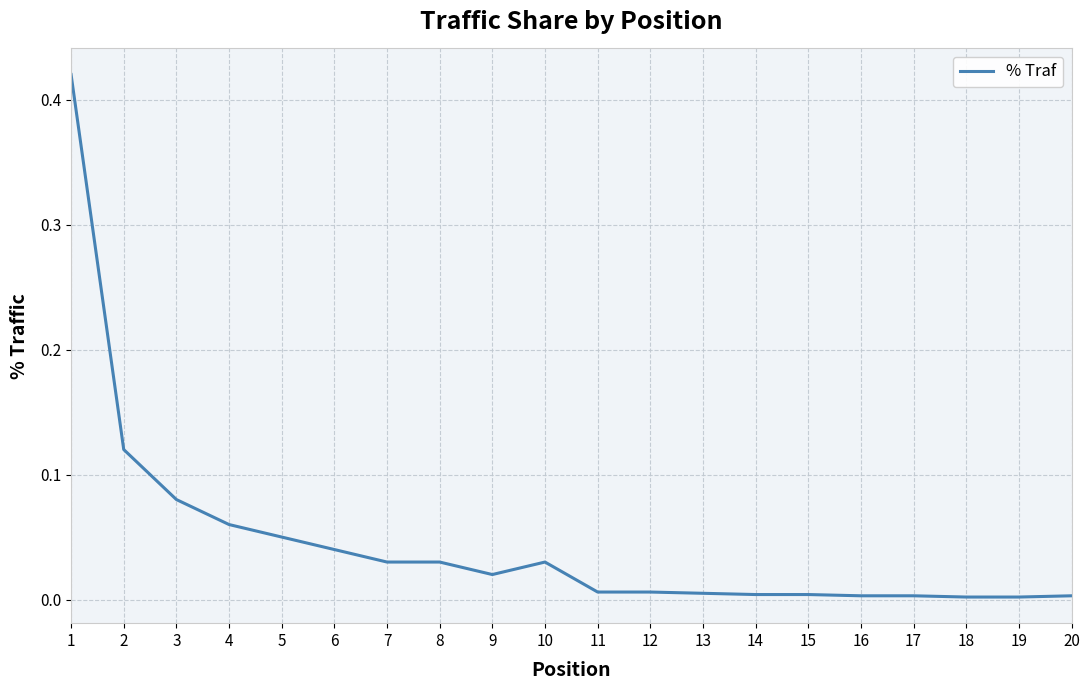

What is the change in value from 1 to 8?

-0.4